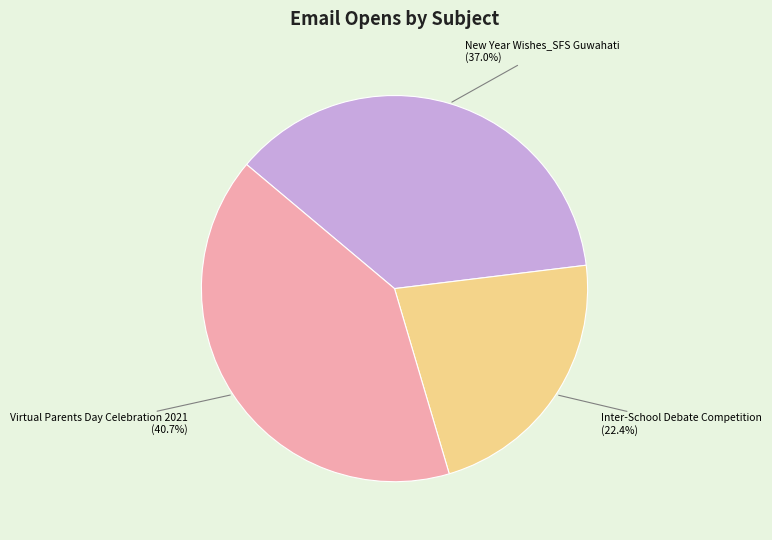

Is there a majority slice in this chart?

No